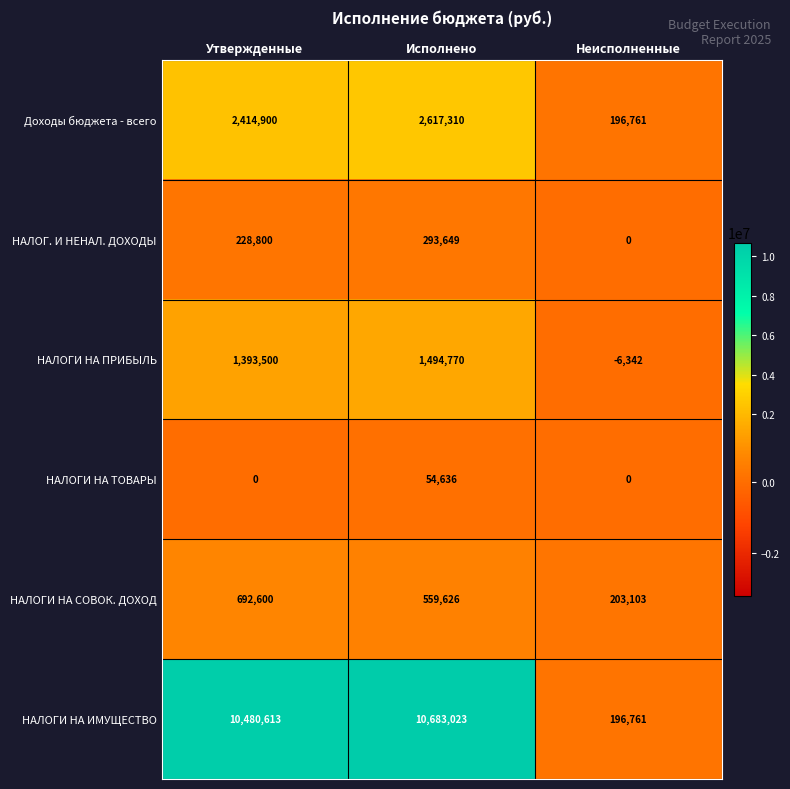

Reading left to right, list all the values displayed in this chart.

Доходы бюджета - всего: Утвержденные=2414900	Исполнено=2617310	Неисполненные=196761
НАЛОГ. И НЕНАЛ. ДОХОДЫ: Утвержденные=228800	Исполнено=293649	Неисполненные=0
НАЛОГИ НА ПРИБЫЛЬ: Утвержденные=1393500	Исполнено=1494770	Неисполненные=-6342
НАЛОГИ НА ТОВАРЫ: Утвержденные=0	Исполнено=54636	Неисполненные=0
НАЛОГИ НА СОВОК. ДОХОД: Утвержденные=692600	Исполнено=559626	Неисполненные=203103
НАЛОГИ НА ИМУЩЕСТВО: Утвержденные=10480613	Исполнено=10683023	Неисполненные=196761